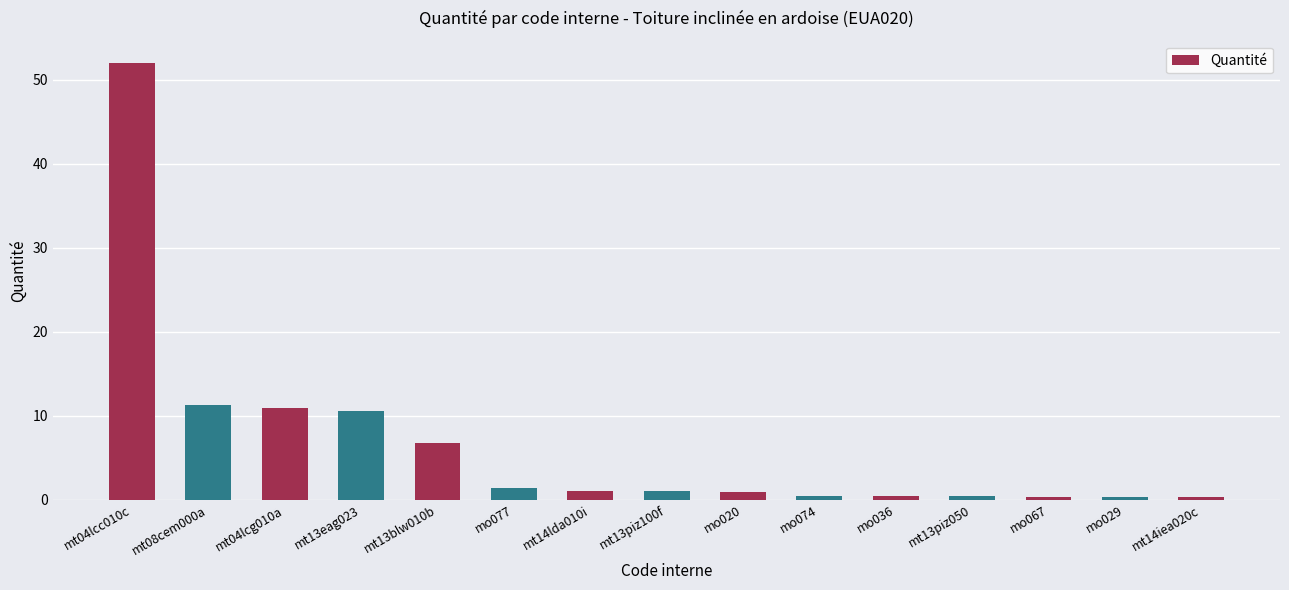

What is the sum of all values?

98.6